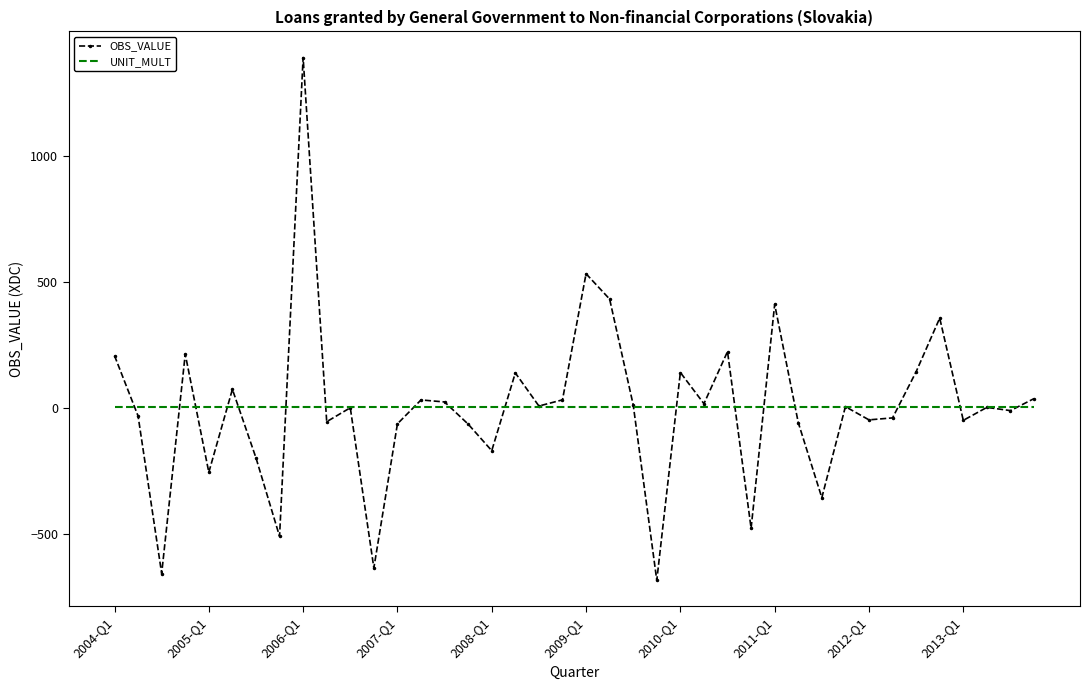

What is the maximum value shown in the chart?

1391.6